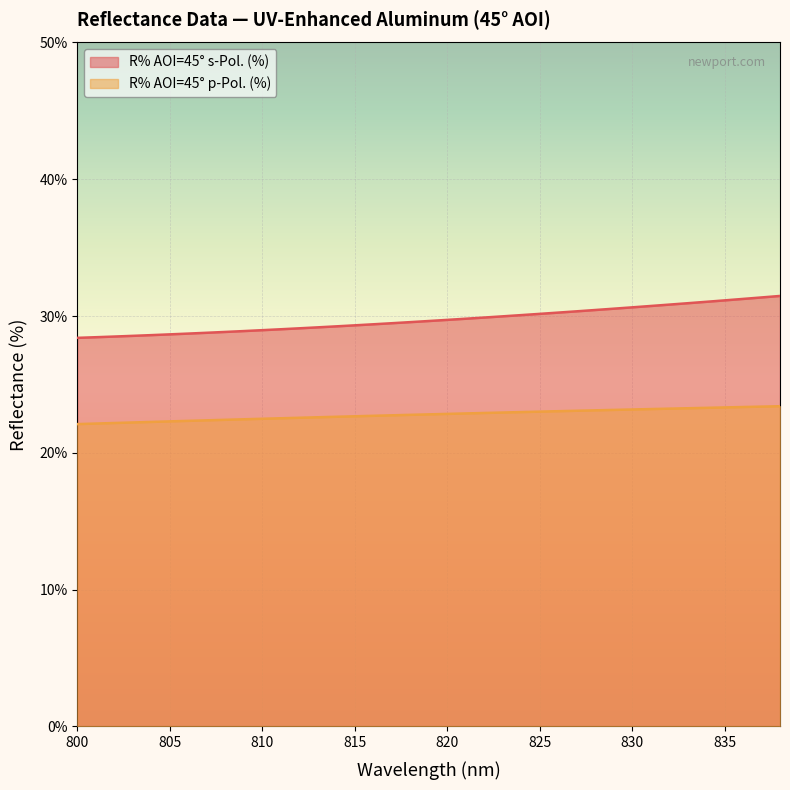

Reading left to right, list all the values displayed in this chart.

R% AOI=45° s-Pol. (%): 800=28.4	801=28.5	802=28.5	803=28.6	804=28.6	805=28.7	806=28.7	807=28.8	808=28.8	809=28.9	810=29.0	811=29.0	812=29.1	813=29.2	814=29.2	815=29.3	816=29.4	817=29.5	818=29.6	819=29.6	820=29.7	821=29.8	822=29.9	823=30.0	824=30.1	825=30.2	826=30.3	827=30.3	828=30.4	829=30.5	830=30.6	831=30.7	832=30.8	833=30.9	834=31.0	835=31.1	836=31.3	837=31.4	838=31.5
R% AOI=45° p-Pol. (%): 800=22.1	801=22.1	802=22.2	803=22.2	804=22.3	805=22.3	806=22.3	807=22.4	808=22.4	809=22.5	810=22.5	811=22.5	812=22.6	813=22.6	814=22.6	815=22.7	816=22.7	817=22.7	818=22.8	819=22.8	820=22.8	821=22.9	822=22.9	823=23.0	824=23.0	825=23.0	826=23.0	827=23.1	828=23.1	829=23.1	830=23.2	831=23.2	832=23.2	833=23.3	834=23.3	835=23.3	836=23.4	837=23.4	838=23.4